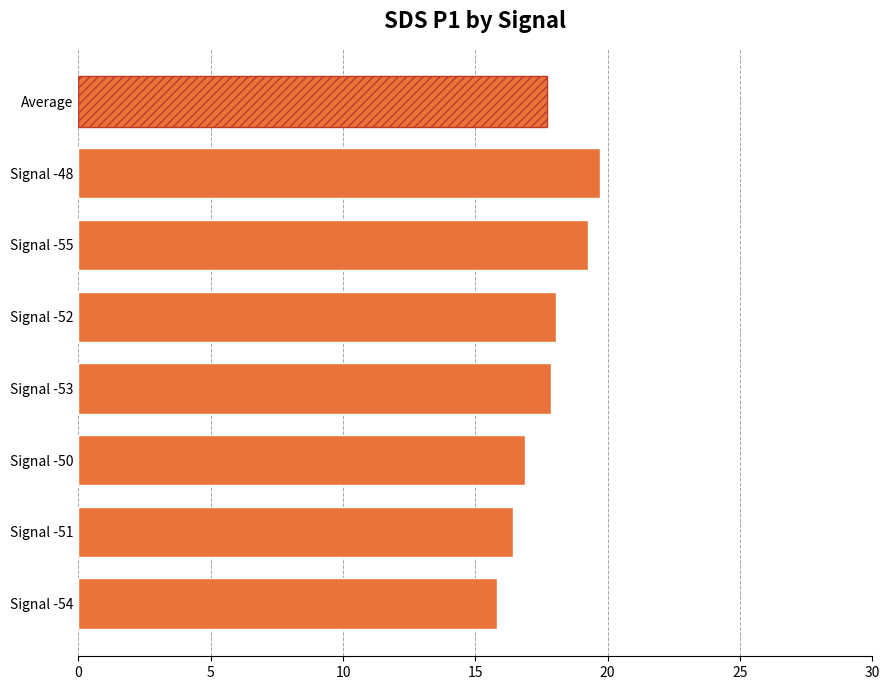

How many series are shown in this chart?

1